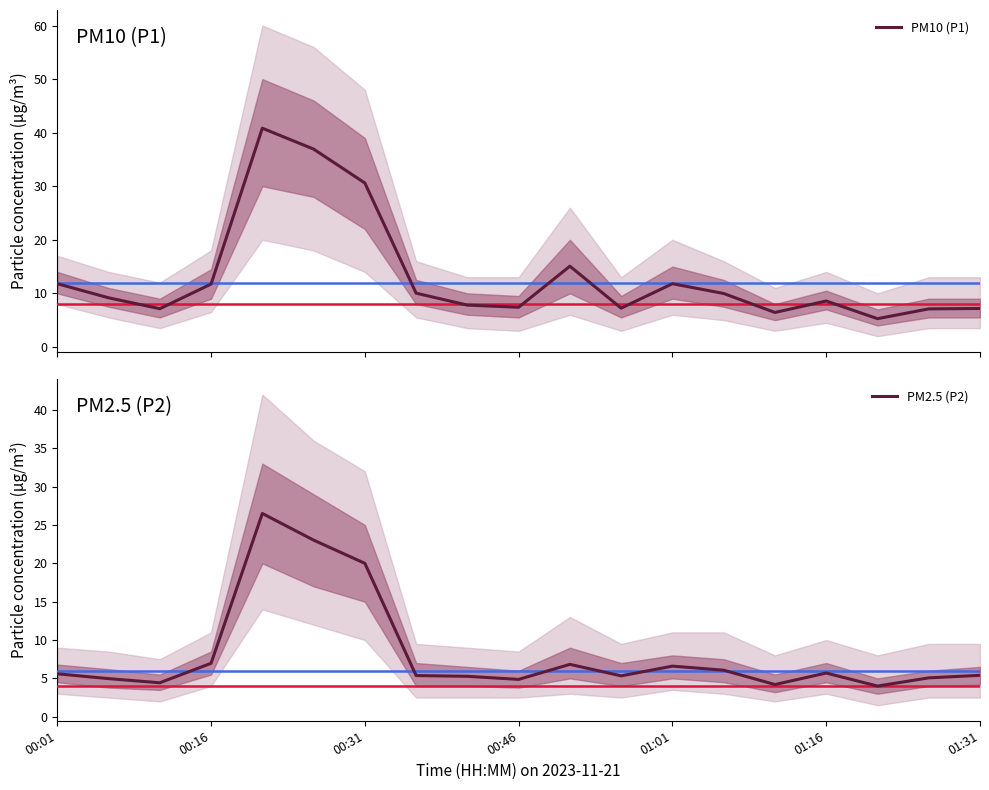

Reading left to right, list all the values displayed in this chart.

PM10 (P1): 11.8	9.2	7.1	11.7	40.8	36.9	30.6	10.0	7.8	7.4	15.1	7.2	11.8	10.0	6.4	8.6	5.3	7.1	7.2
PM2.5 (P2): 5.6	5.0	4.4	7.0	26.5	23.0	20.0	5.4	5.3	4.9	6.8	5.3	6.6	6.1	4.2	5.7	4.0	5.1	5.4